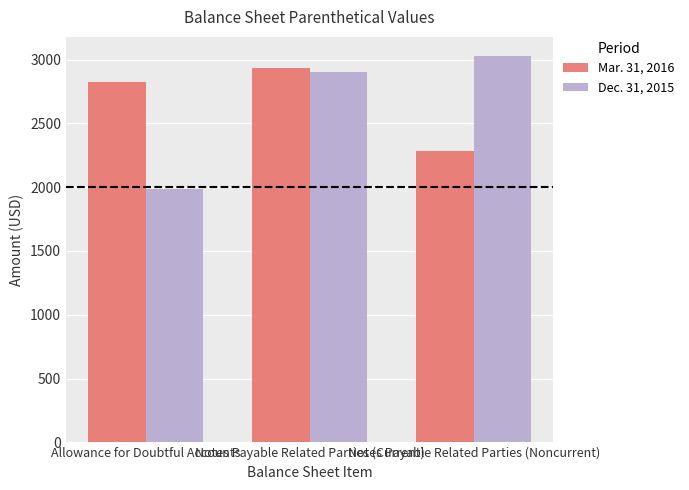

True or false: Dec. 31, 2015 has a value of 3574 at Allowance for Doubtful Accounts.

False